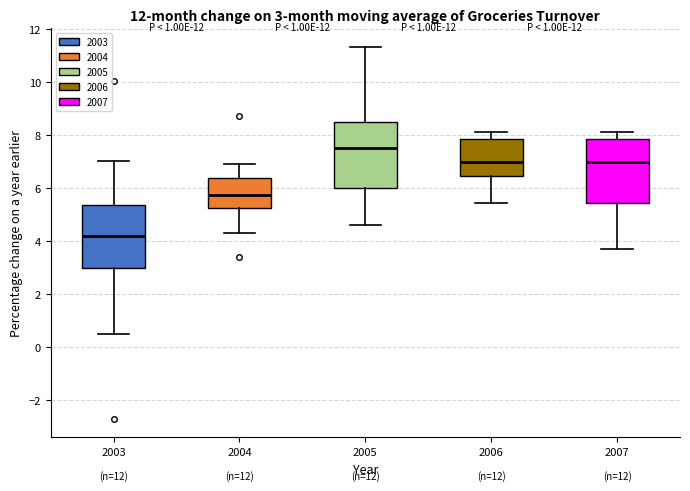

Which box's median line is the lowest?

2003